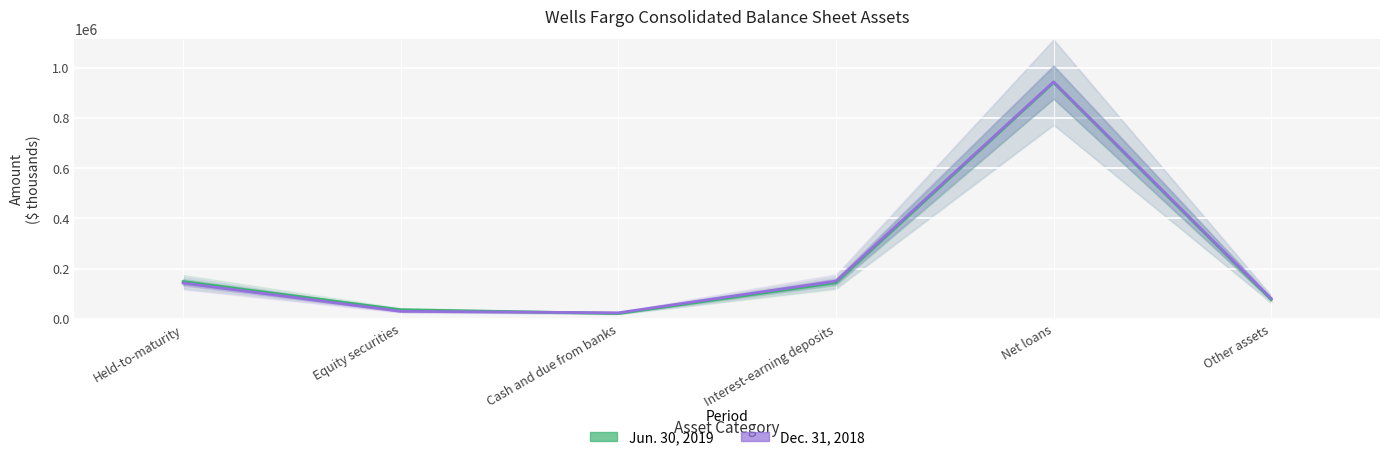

What is the label of the 2nd point from the left?

Equity securities